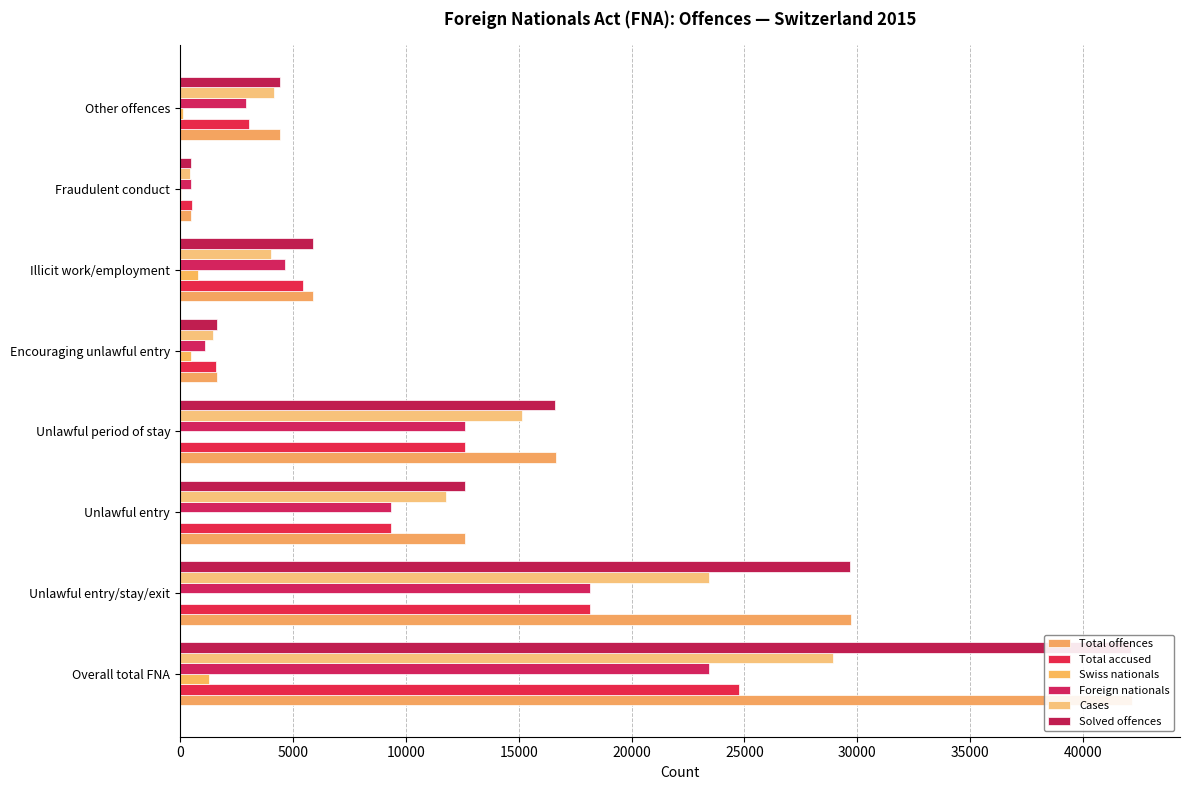

What is the value of the Swiss nationals bar at the 8th from the left?

130